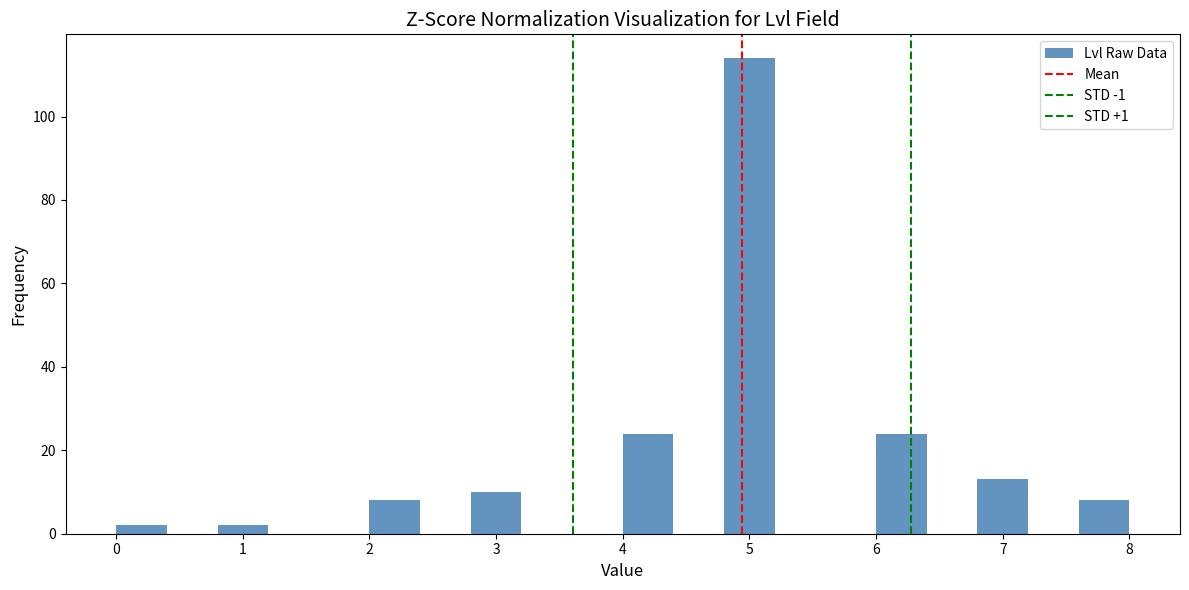

What is the height of the bar covering 2.8 to 3.2 on the x-axis? The values are not printed on the chart, so give them approximately, as read against the axis.

10